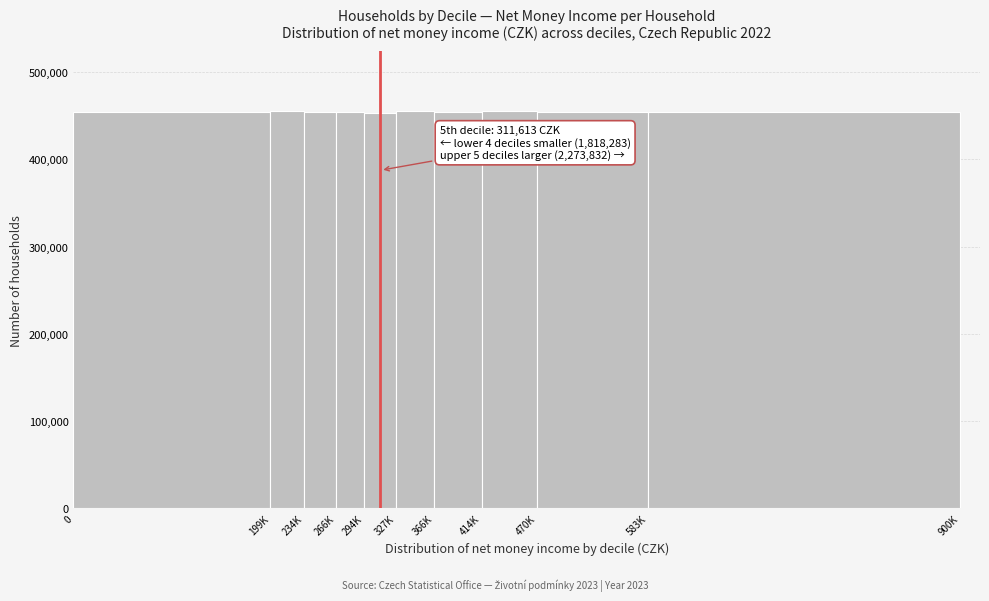

True or false: the data shows 454859 at 0.

True